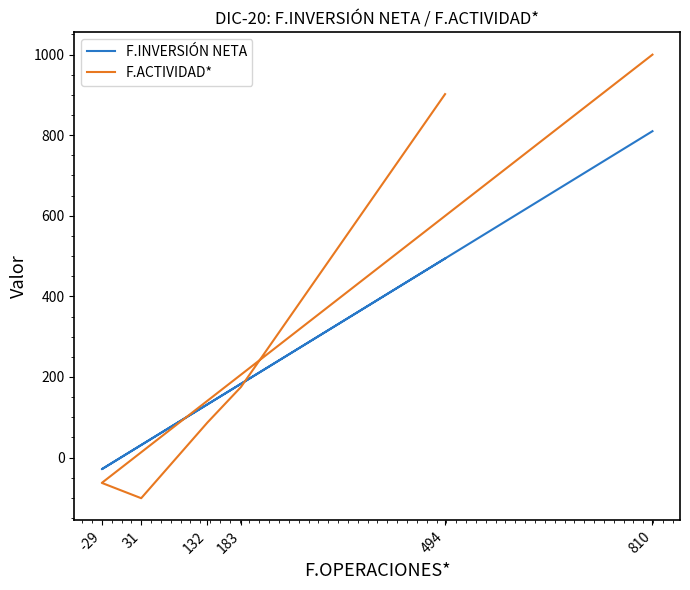

What are all the series names shown in the legend?

F.INVERSIÓN NETA, F.ACTIVIDAD*